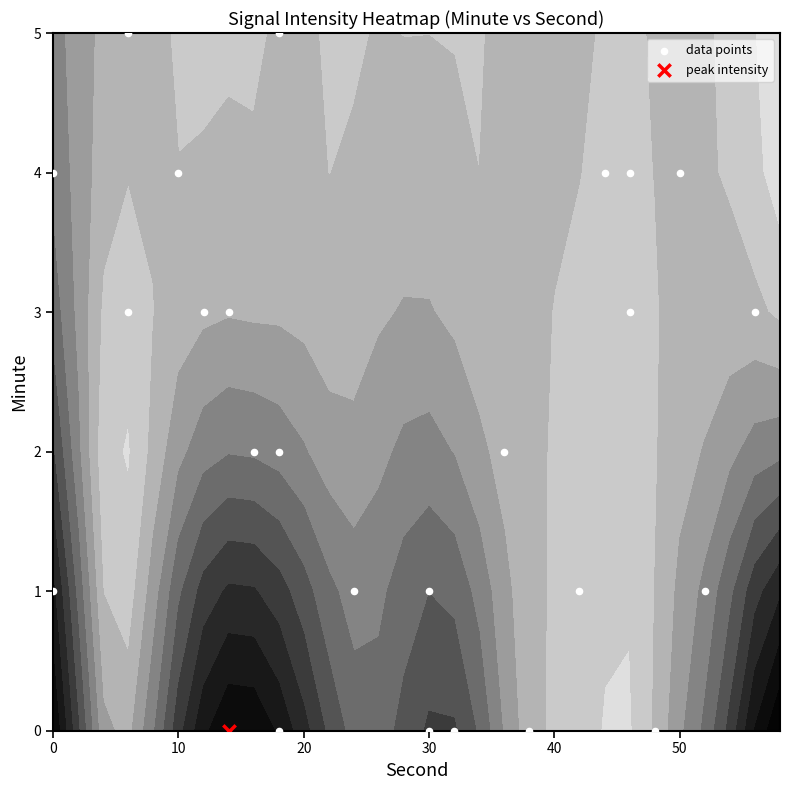

What is the sum of all values?

56